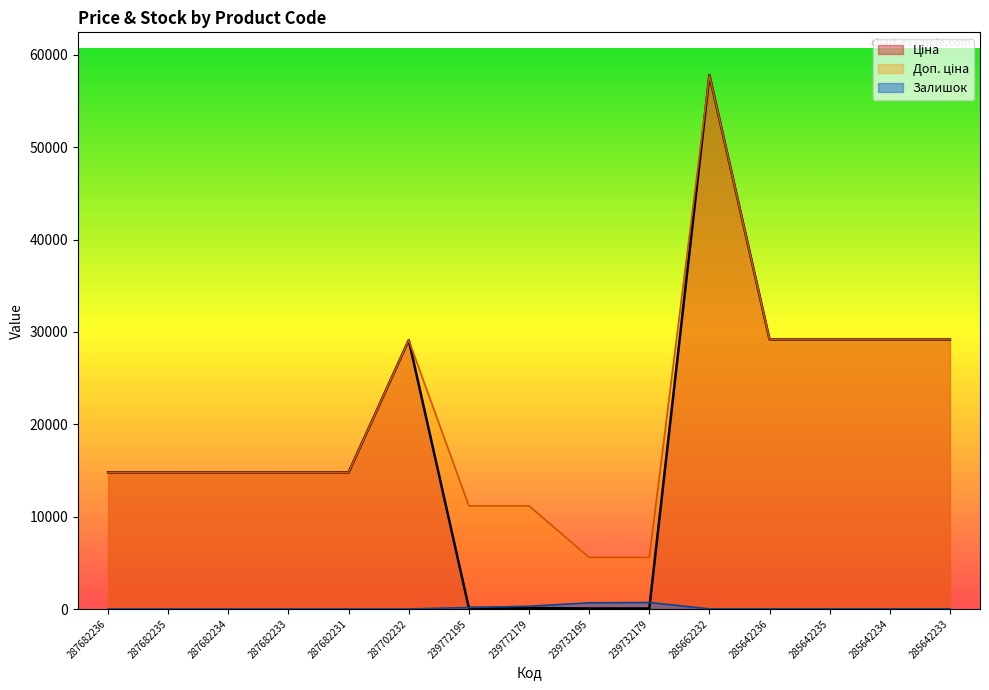

How many categories are shown in the chart?

15